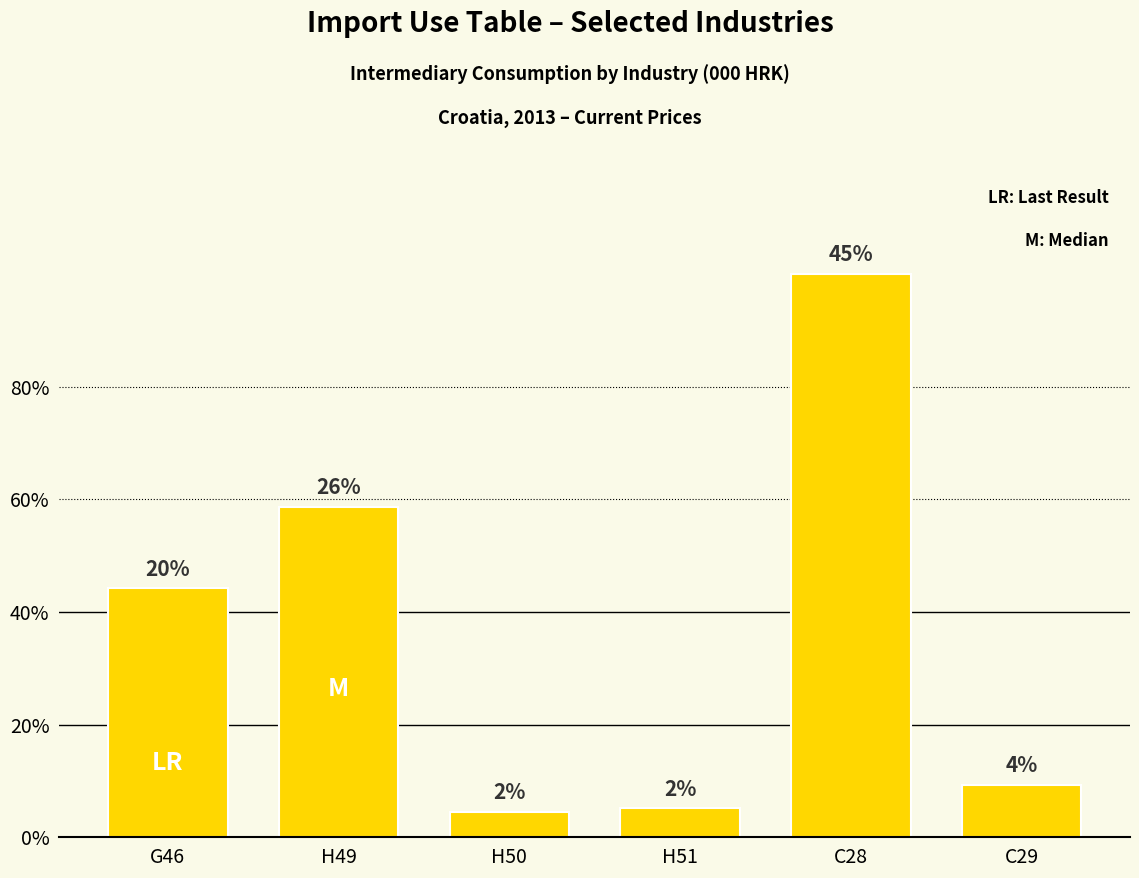

Does the chart contain any negative values?

No